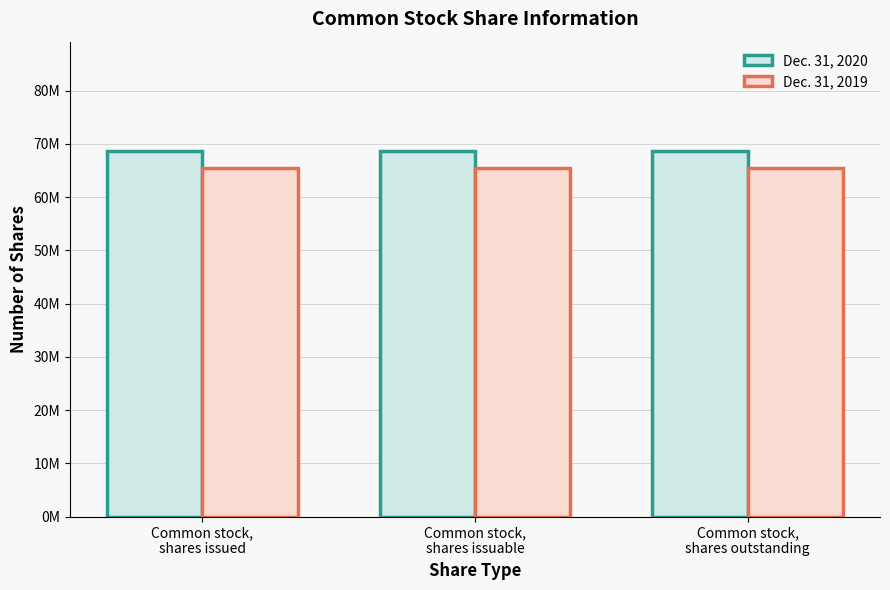

Which series has the largest total across all categories?

Dec. 31, 2020